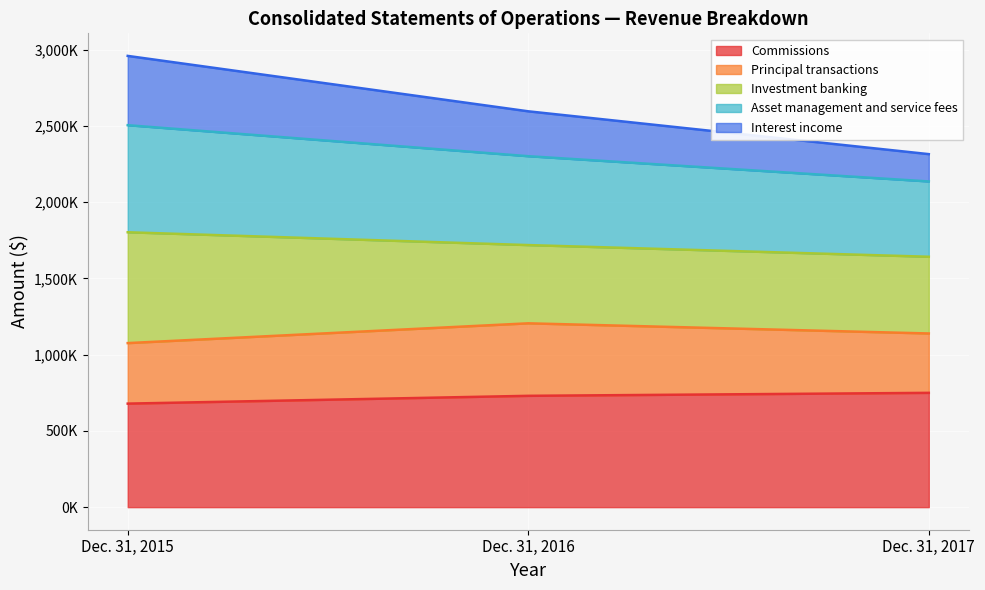

Is it true that Commissions equals 729989 at Dec. 31, 2016?

True